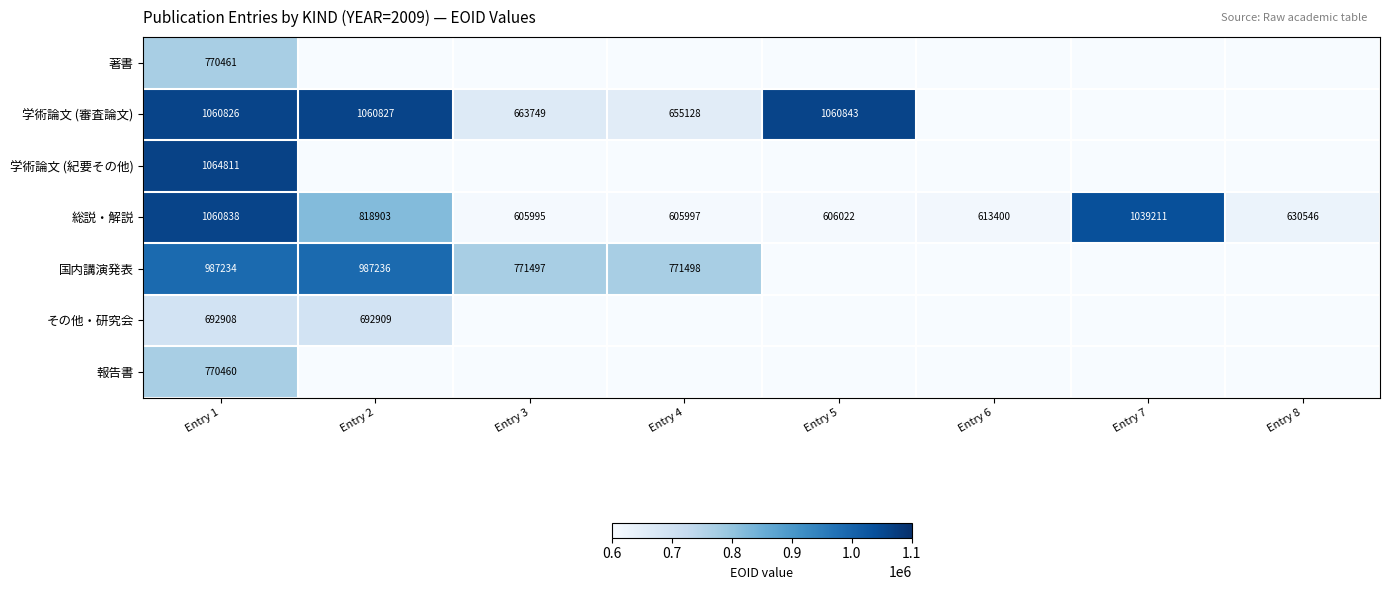

True or false: 総説・解説 has a value of 606022 at Entry 5.

True